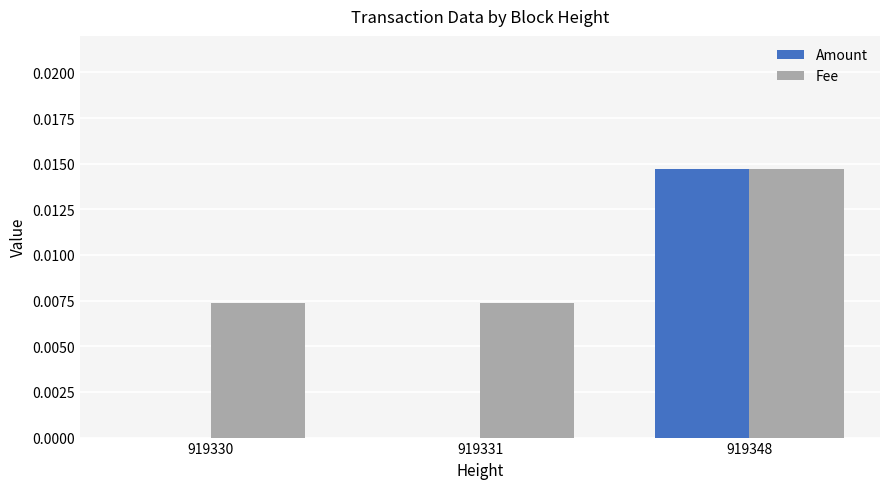

How many groups of bars are there?

3